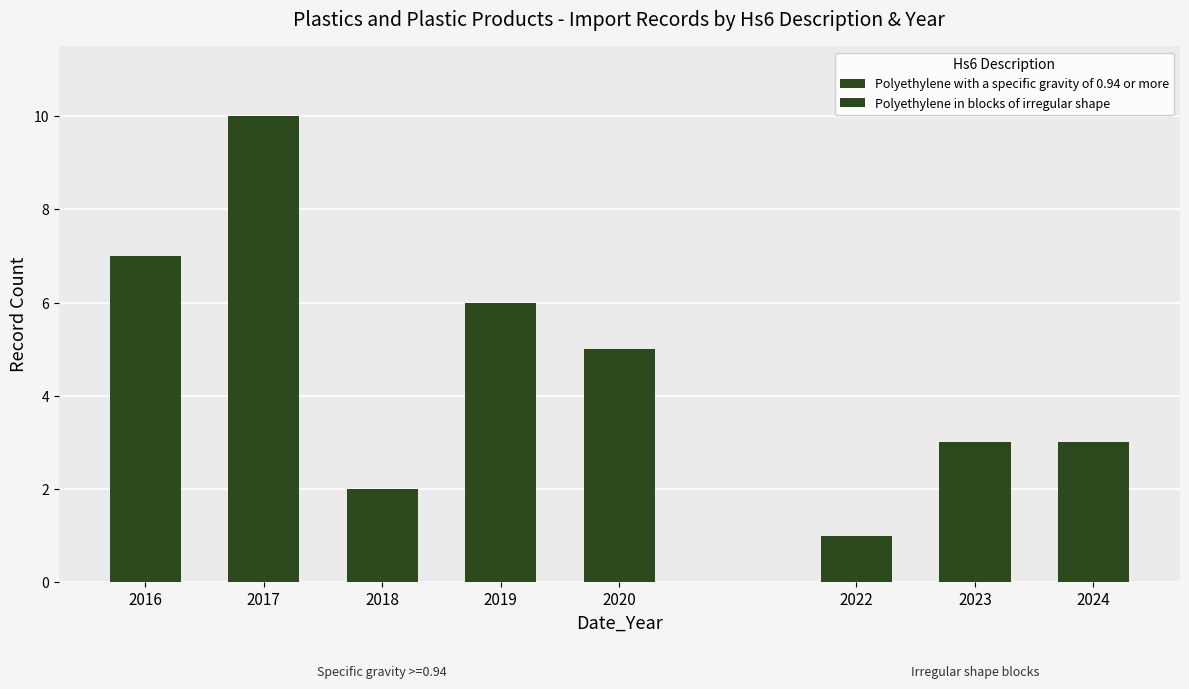

Which series has the largest total across all categories?

Polyethylene in blocks of irregular shape